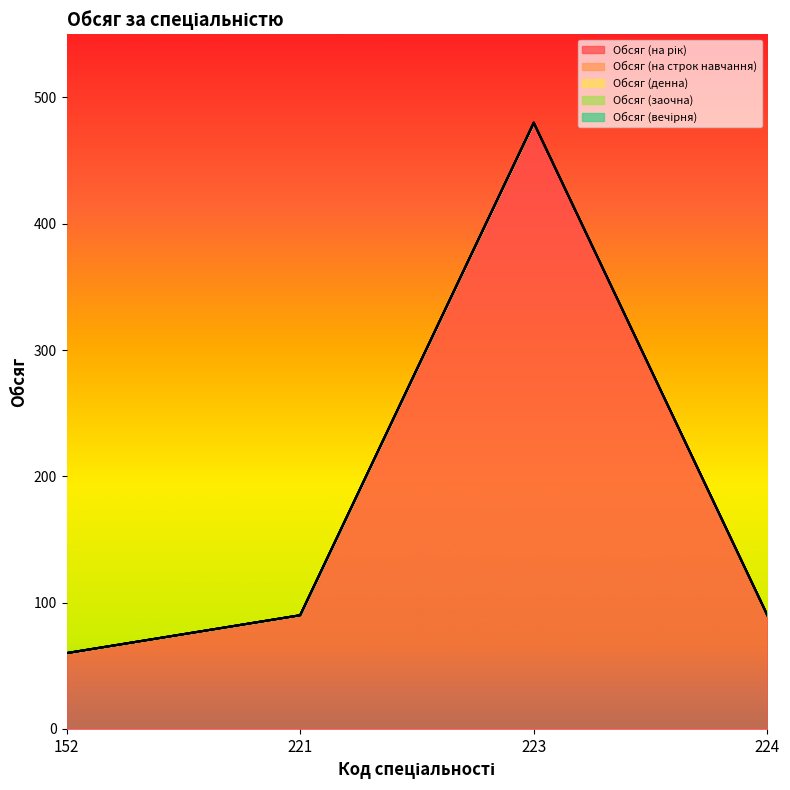

What is the greatest value displayed?

480